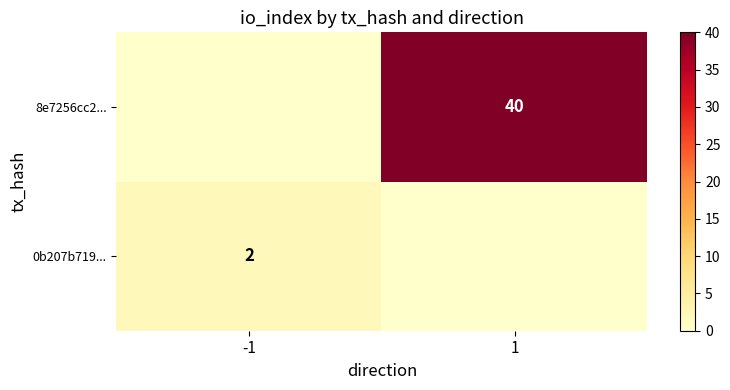

Is it true that 0b207b719... equals 3 at -1?

False